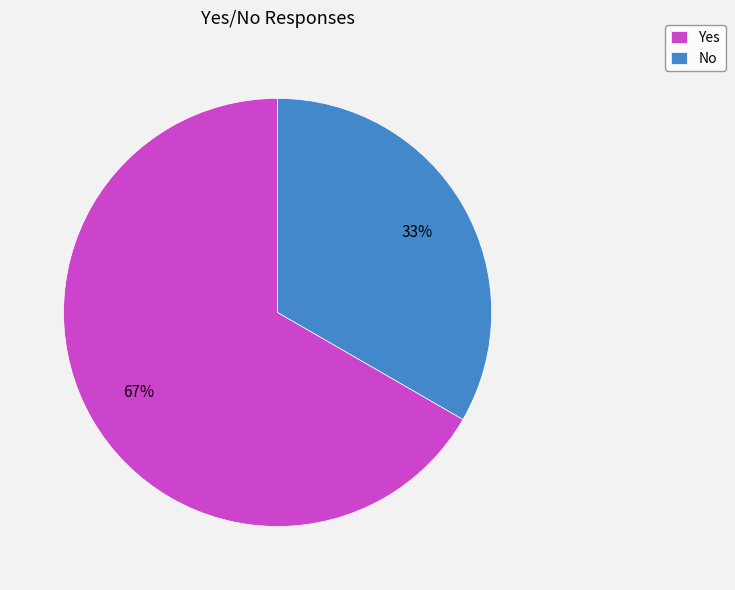

Which category has the biggest portion of the pie?

Yes